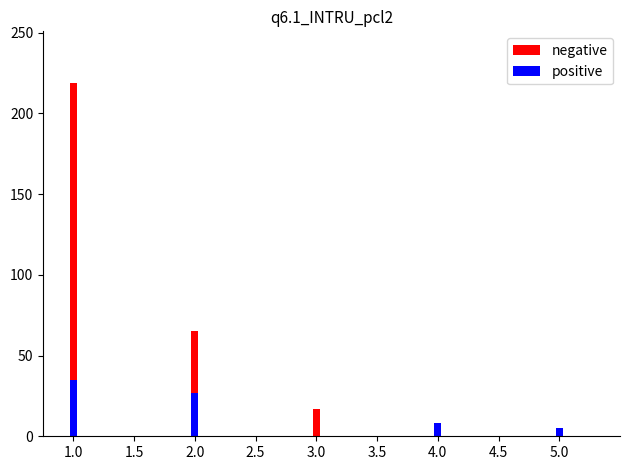

Which series changed the most between 1.0 and 3.0?

negative